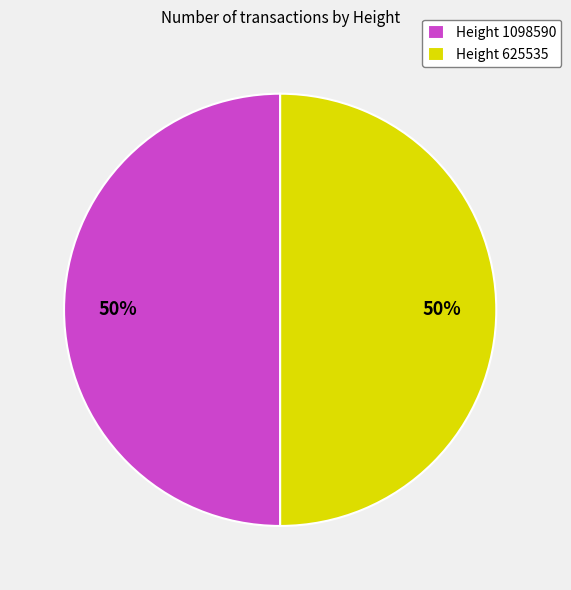

To the nearest percent, what is the average slice percentage?

50%